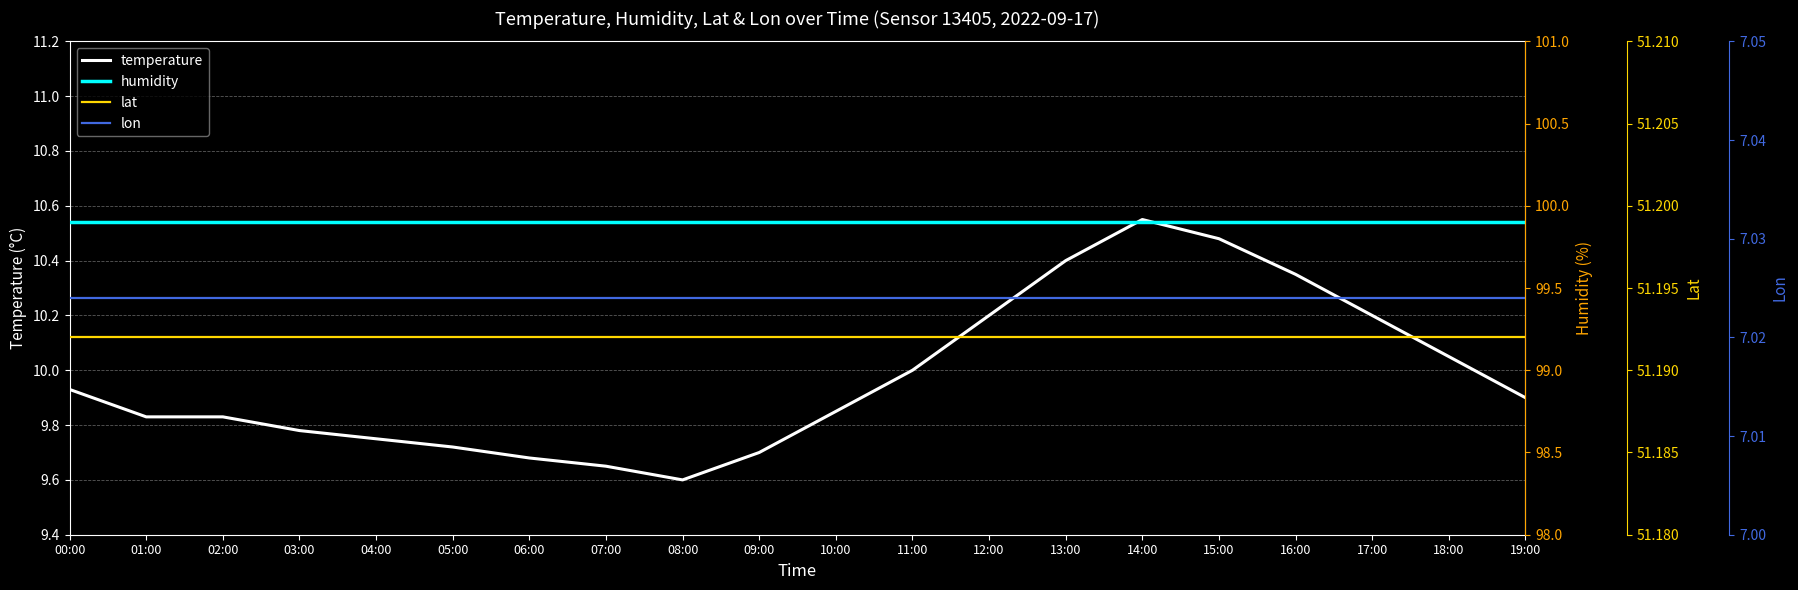

What is the difference between the highest and lowest values at 18:00?

92.9